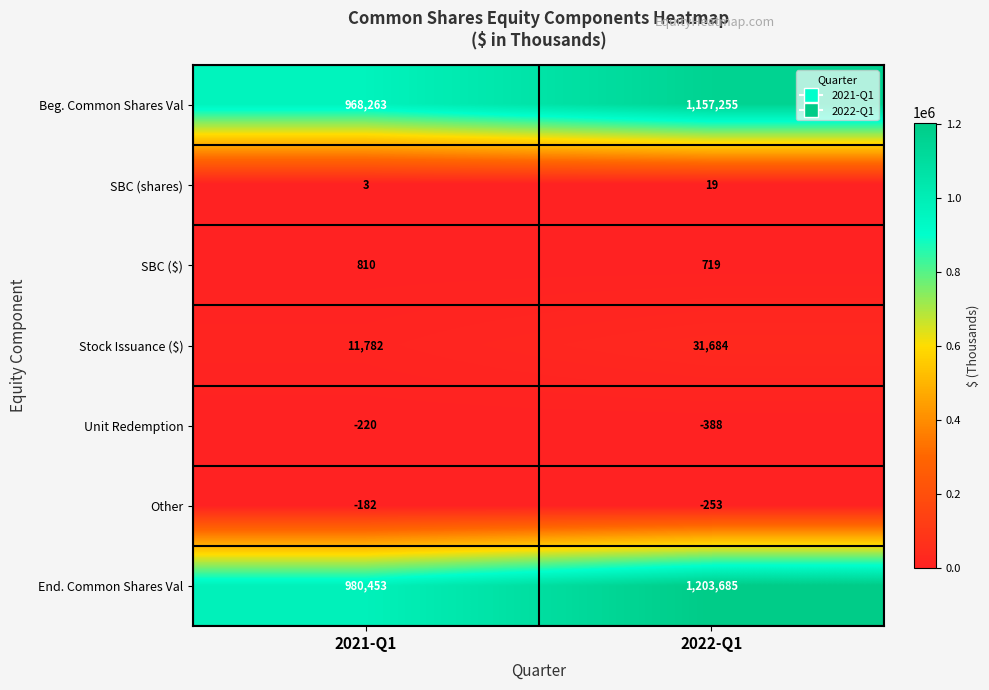

At which category is the sum across all series the highest?

2022-Q1